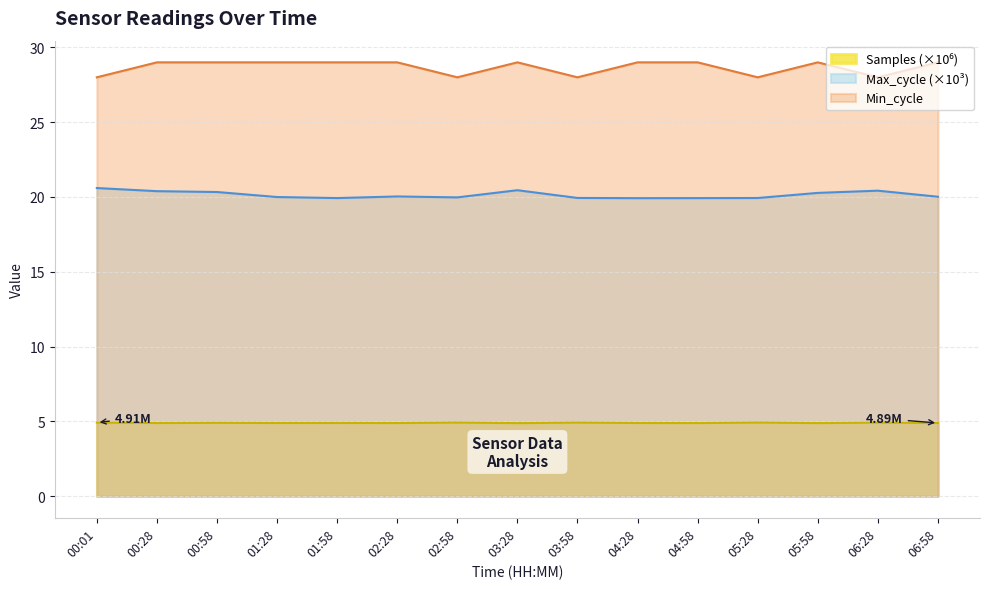

Reading left to right, extract all data points from this chart.

Samples: 00:01=4.9	00:28=4.9	00:58=4.9	01:28=4.9	01:58=4.9	02:28=4.9	02:58=4.9	03:28=4.9	03:58=4.9	04:28=4.9	04:58=4.9	05:28=4.9	05:58=4.9	06:28=4.9	06:58=4.9
Max_cycle: 00:01=20.6	00:28=20.4	00:58=20.3	01:28=20.0	01:58=19.9	02:28=20.0	02:58=20.0	03:28=20.5	03:58=19.9	04:28=19.9	04:58=19.9	05:28=19.9	05:58=20.3	06:28=20.4	06:58=20.0
Min_cycle: 00:01=28.0	00:28=29.0	00:58=29.0	01:28=29.0	01:58=29.0	02:28=29.0	02:58=28.0	03:28=29.0	03:58=28.0	04:28=29.0	04:58=29.0	05:28=28.0	05:58=29.0	06:28=28.0	06:58=29.0